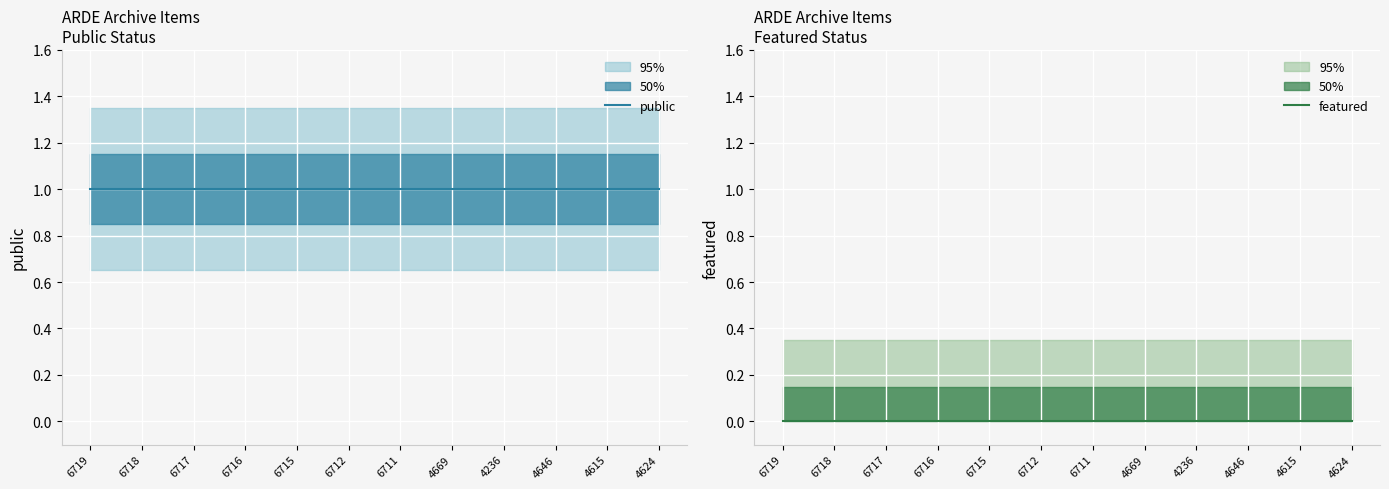

True or false: featured and public intersect in this chart.

False